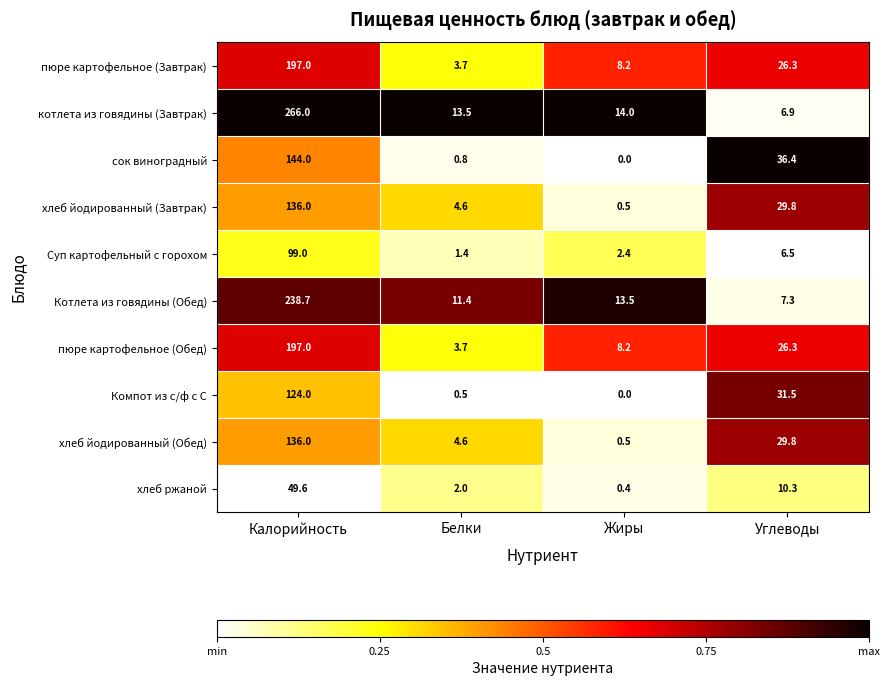

Which category has the lowest value across all series?

Жиры